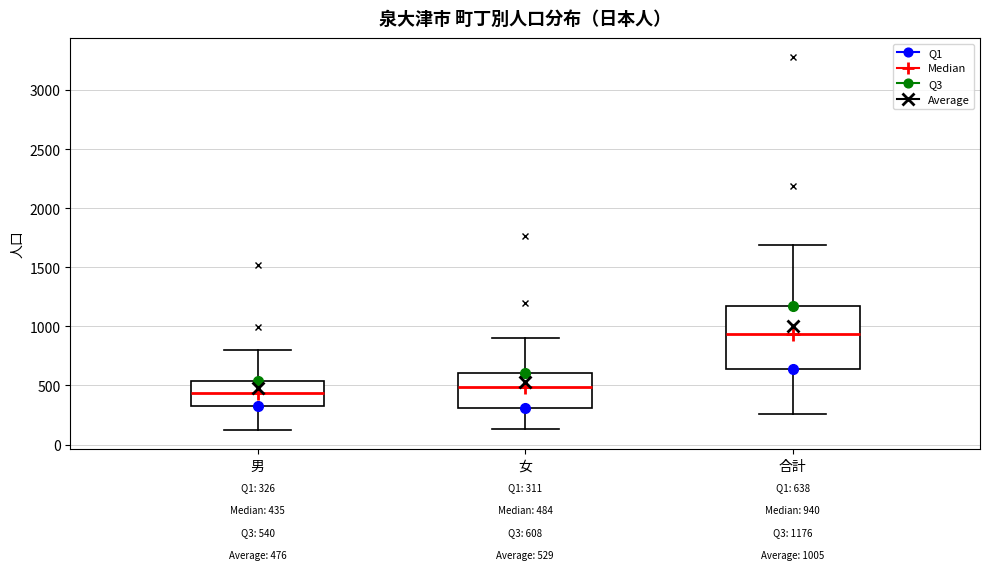

Which box is the tallest, from its lower edge to its upper edge?

合計